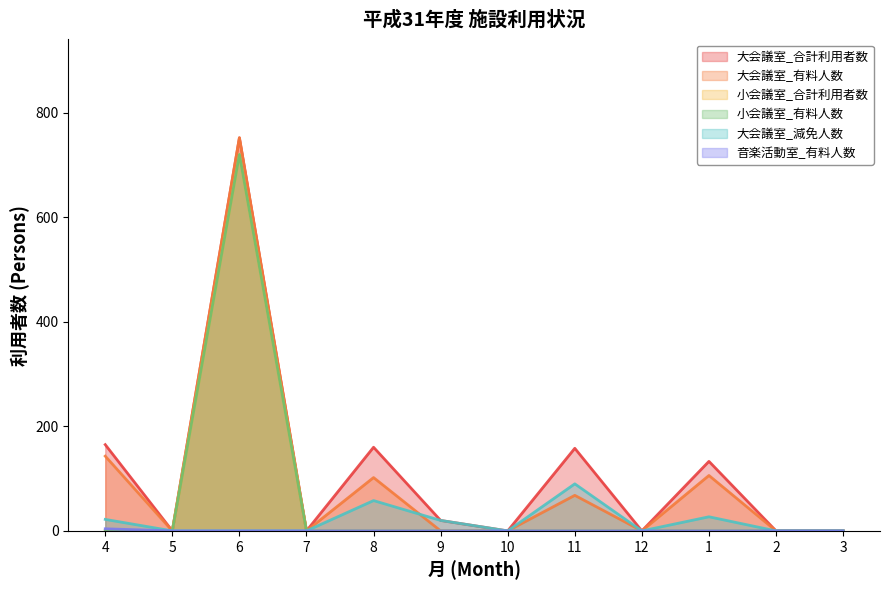

Reading right to left, extract all data points from this chart.

大会議室_合計利用者数: 3=0	2=0	1=133	12=0	11=158	10=0	9=20	8=160	7=0	6=752	5=0	4=165
大会議室_有料人数: 3=0	2=0	1=106	12=0	11=68	10=0	9=0	8=102	7=0	6=752	5=0	4=143
大会議室_減免人数: 3=0	2=0	1=27	12=0	11=90	10=0	9=20	8=58	7=0	6=0	5=0	4=22
小会議室_合計利用者数: 3=0	2=0	1=0	12=0	11=0	10=0	9=0	8=0	7=0	6=720	5=0	4=0
小会議室_有料人数: 3=0	2=0	1=0	12=0	11=0	10=0	9=0	8=0	7=0	6=720	5=0	4=0
音楽活動室_有料人数: 3=0	2=0	1=0	12=0	11=0	10=0	9=0	8=0	7=0	6=0	5=0	4=4